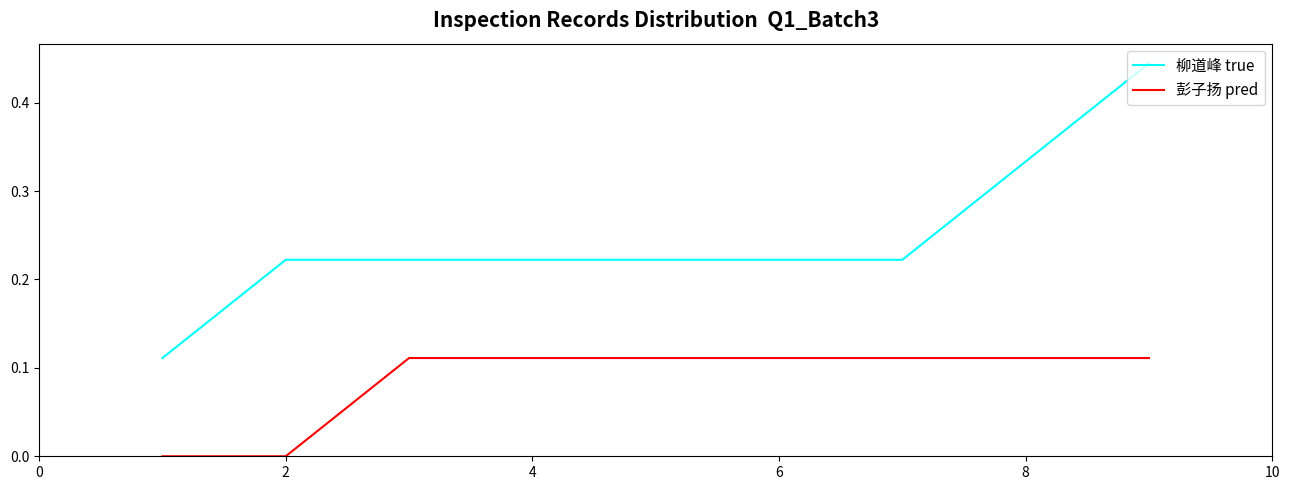

Which series has the largest total across all categories?

柳道峰 true